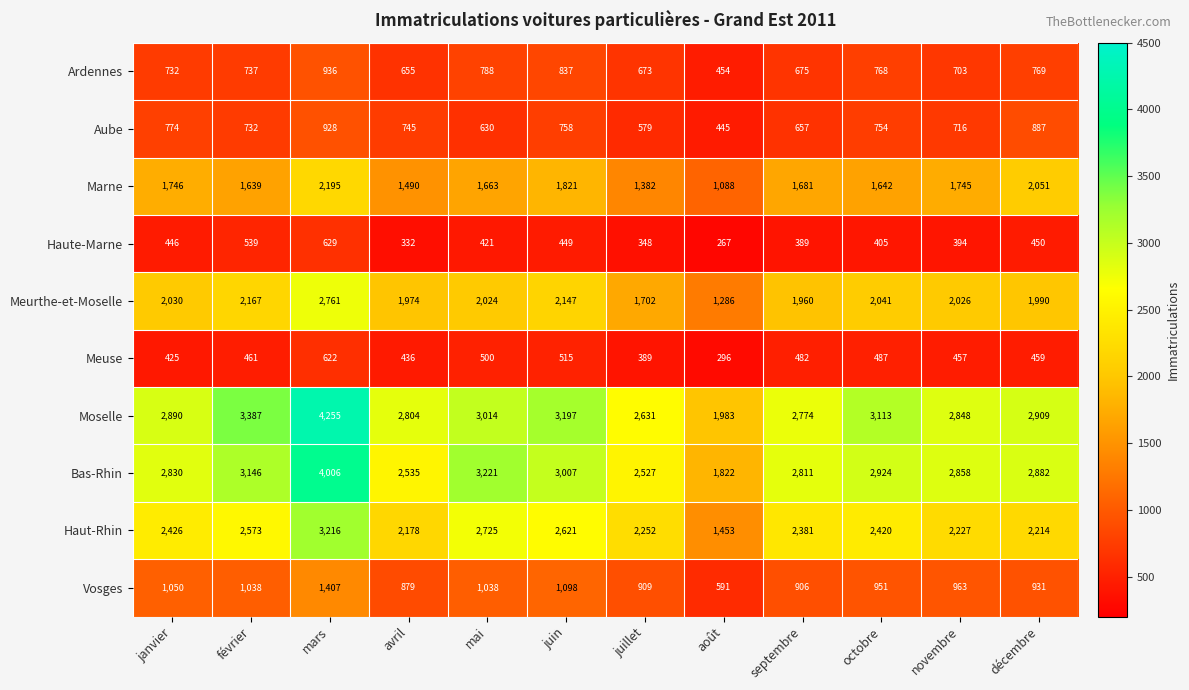

Between avril and juillet, which series saw the biggest shift?

Meurthe-et-Moselle